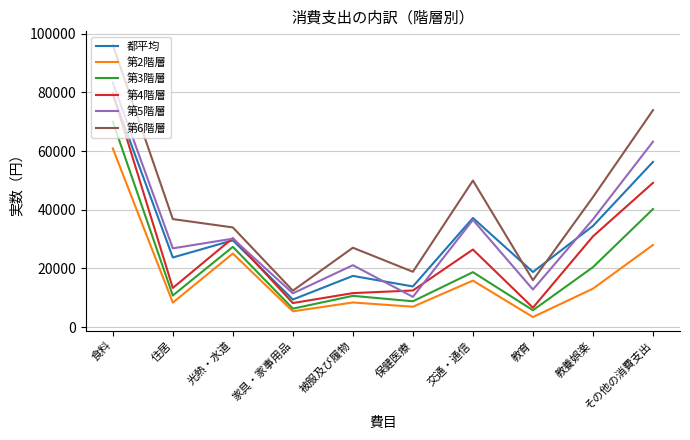

At how many categories does at least one series exceed 79216?

1